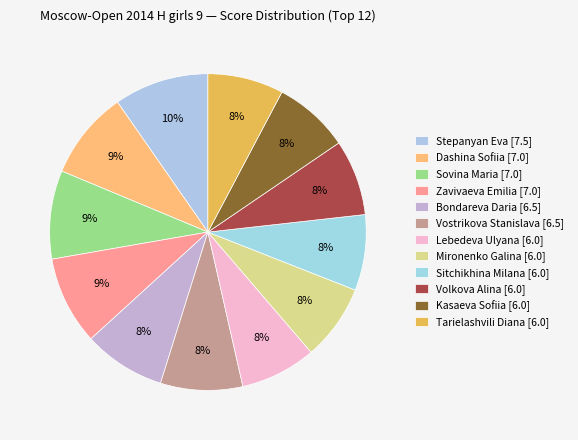

What is the change in value from Vostrikova Stanislava [6.5] to Lebedeva Ulyana [6.0]?

-0.5